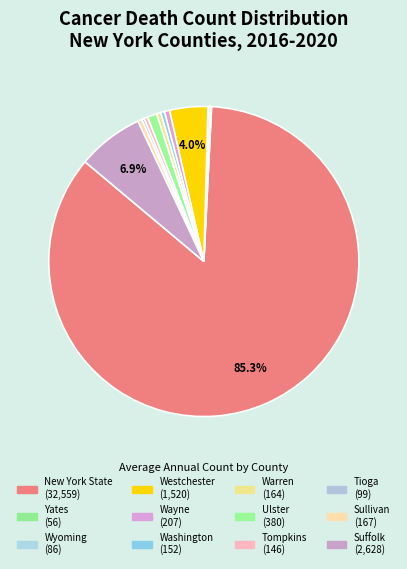

Count the number of slices in the pie.

12